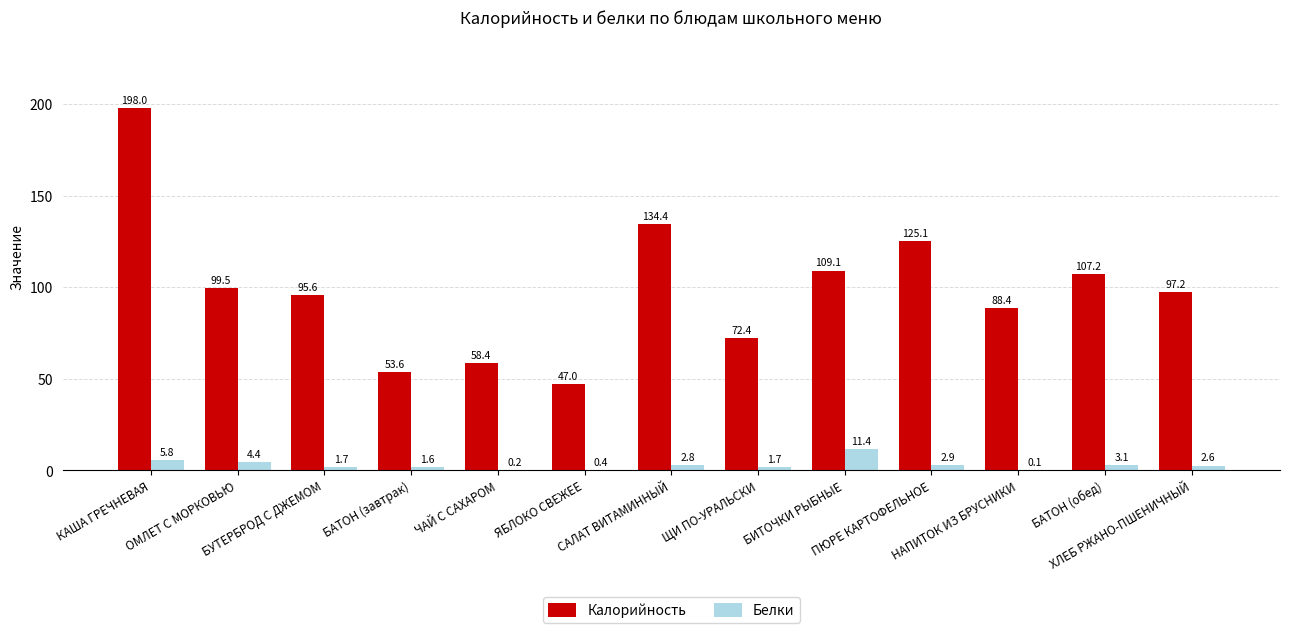

What is the maximum value for Белки?

11.4